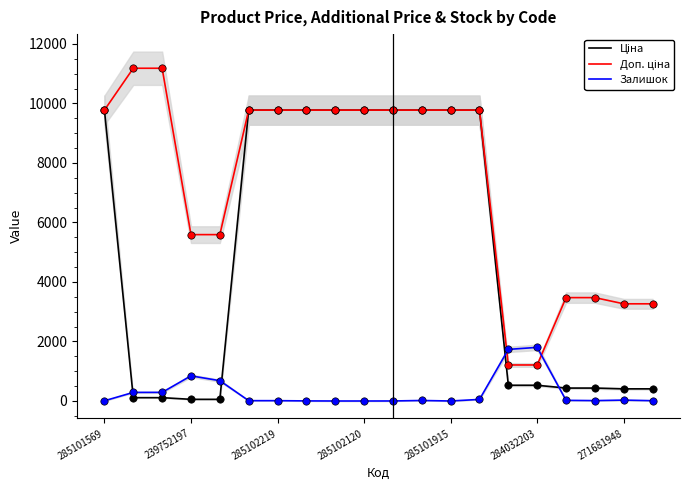

At which category is the sum across all series the highest?

13